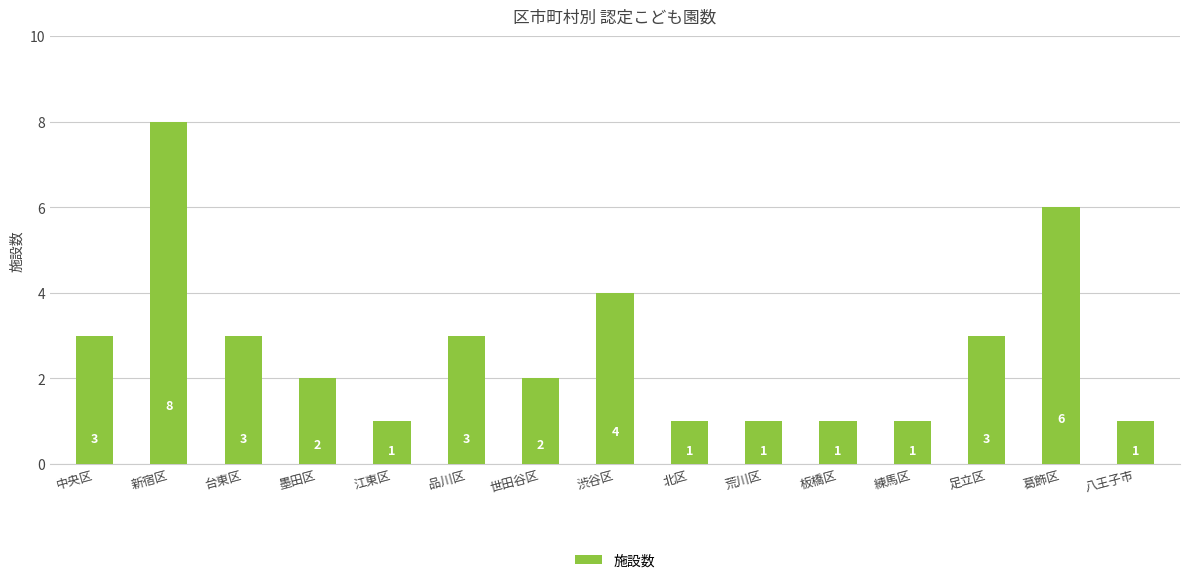

What is the sum of the values at 練馬区 and 江東区?

2